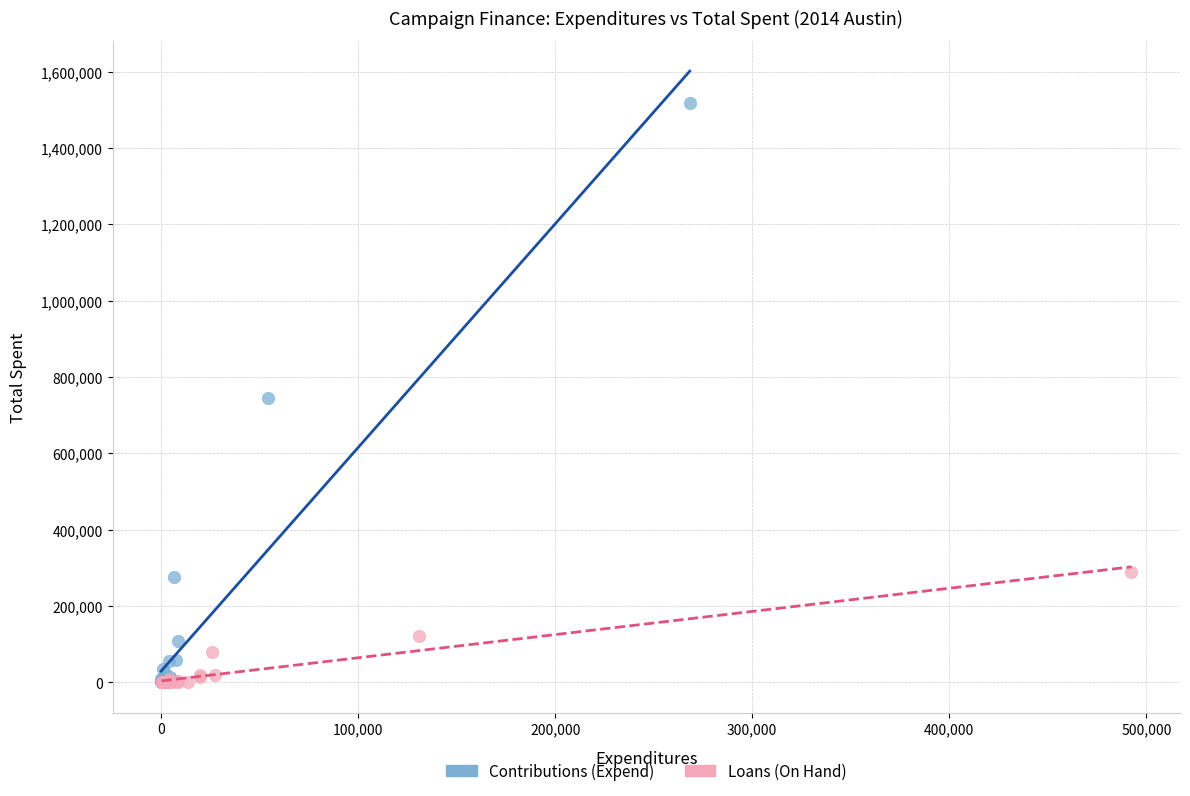

Which series reaches the maximum Y coordinate?

Contributions (Expend)